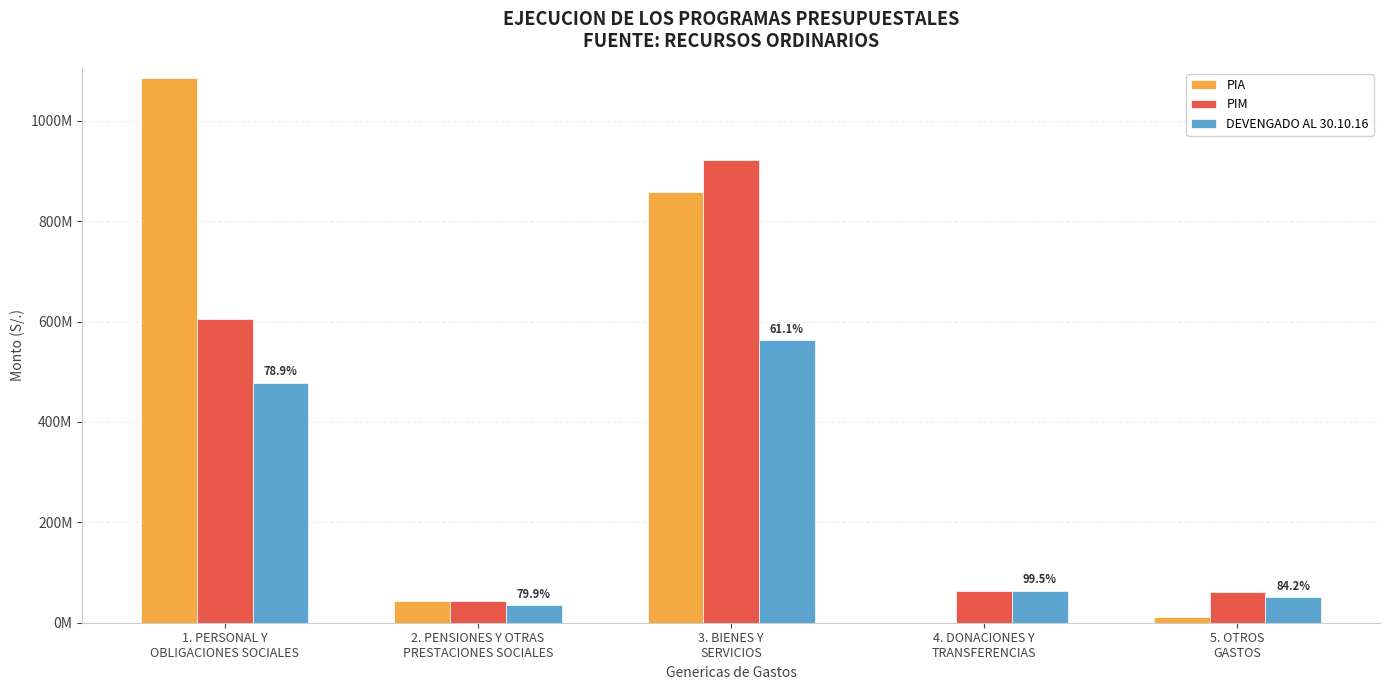

What are all the series names shown in the legend?

PIA, PIM, DEVENGADO AL 30.10.16